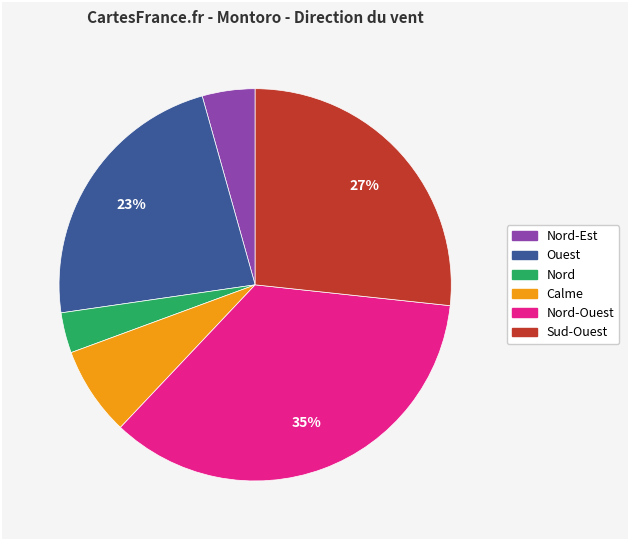

Does any single category account for the majority?

No